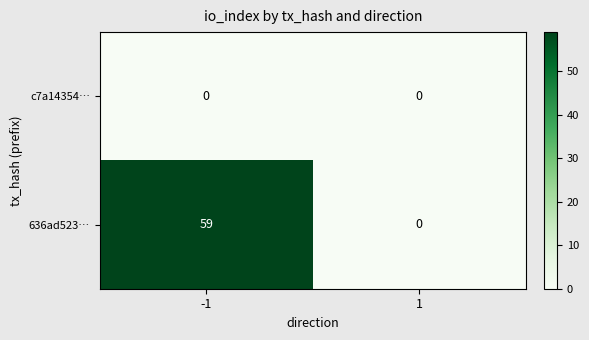

Which series changed the most between -1 and 1?

636ad523…